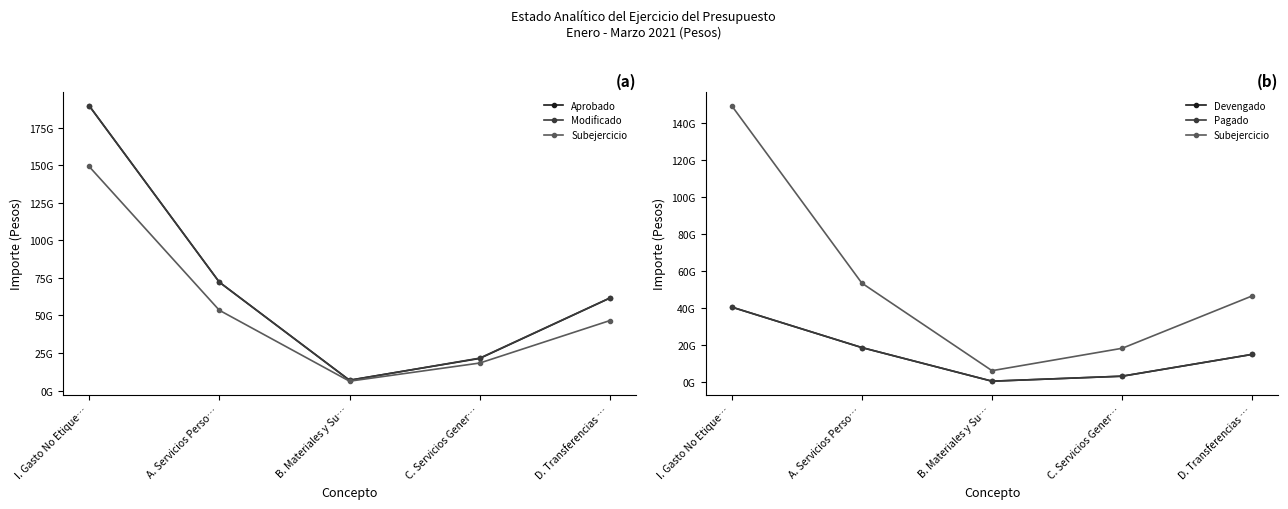

What is the difference between the highest and lowest values at C. Servicios Gener…?

18323309594.4